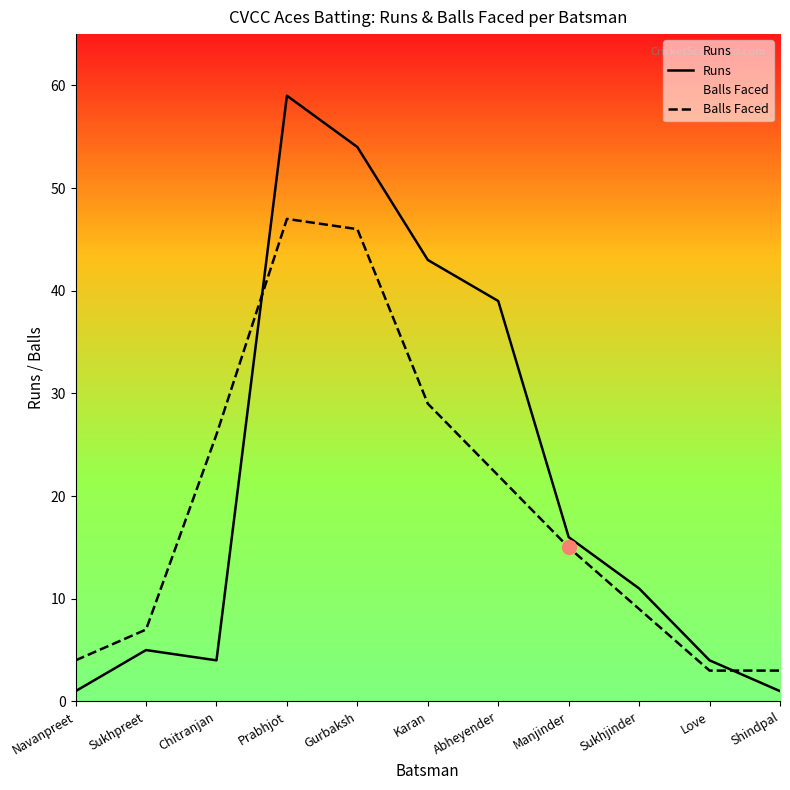

True or false: Balls Faced has more than 2 points higher than both neighbors.

False